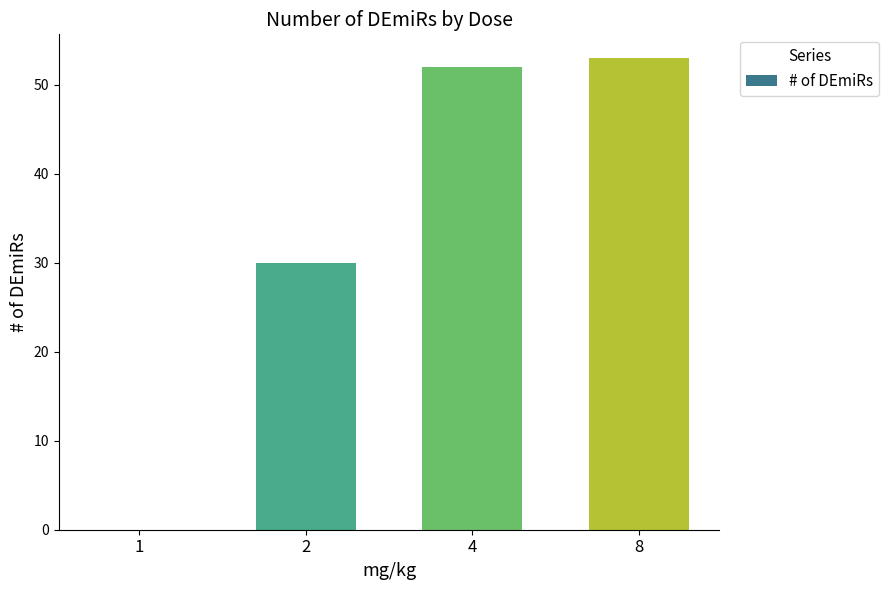

What is the greatest value displayed?

53